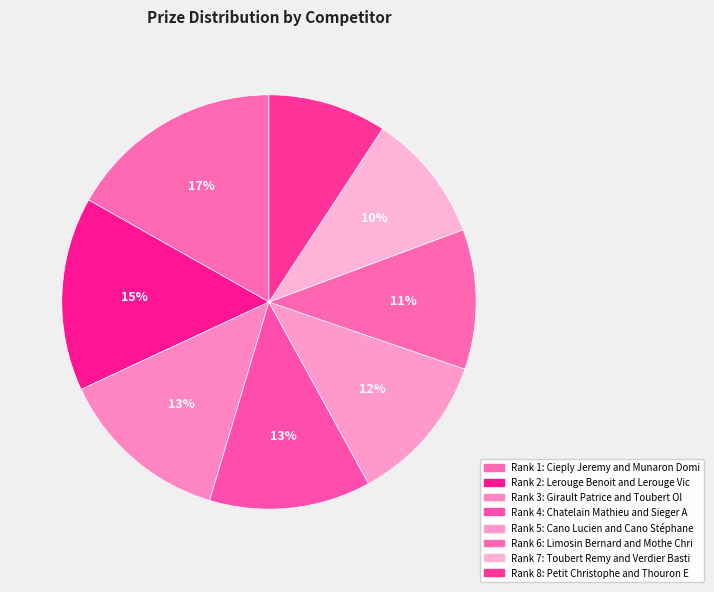

To the nearest percent, what is the average slice percentage?

12%